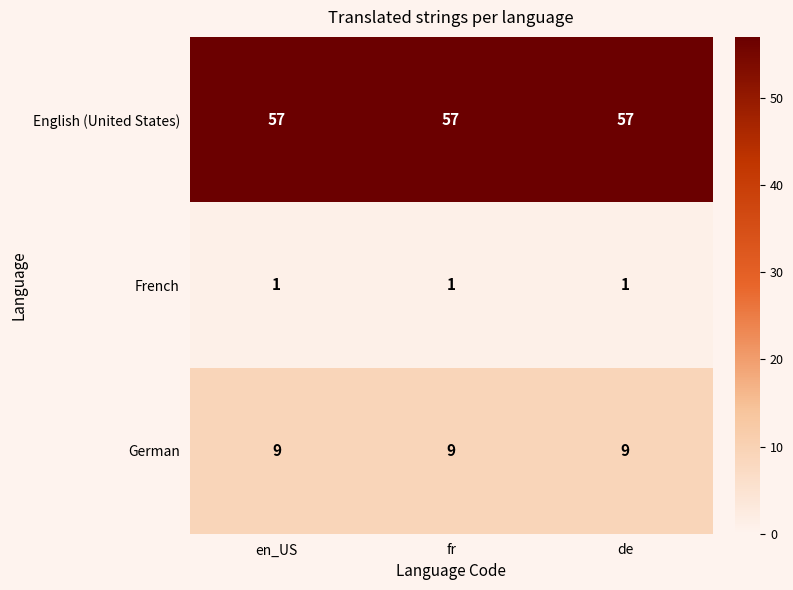

Rank the series at en_US from lowest to highest value.

French, German, English (United States)